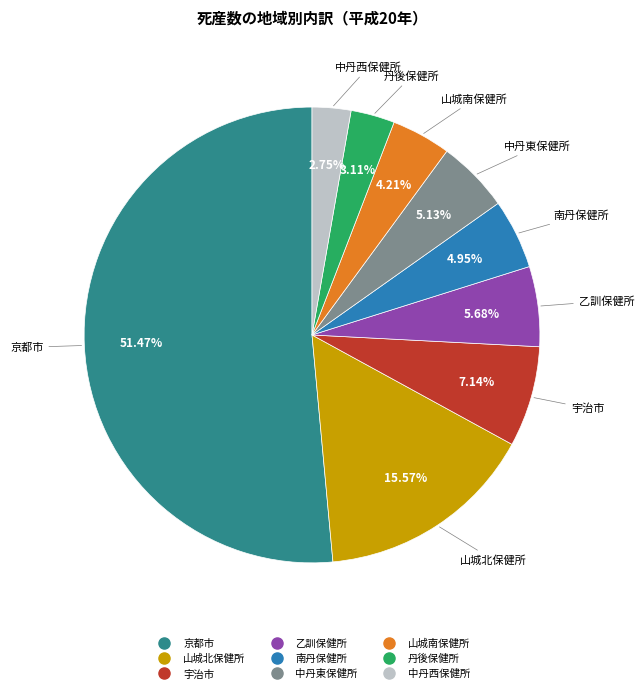

Is the sum of 中丹東保健所 and 中丹西保健所 greater than half?

No